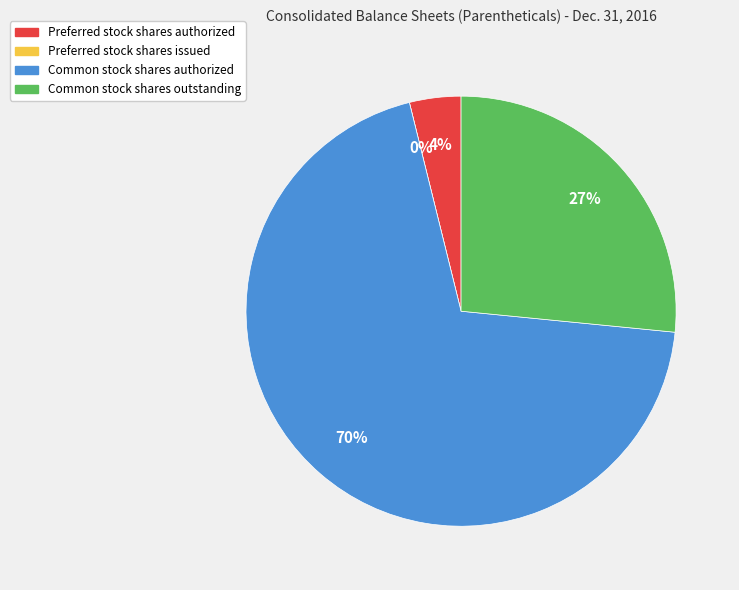

Does Preferred stock shares authorized represent more than half of the total?

No